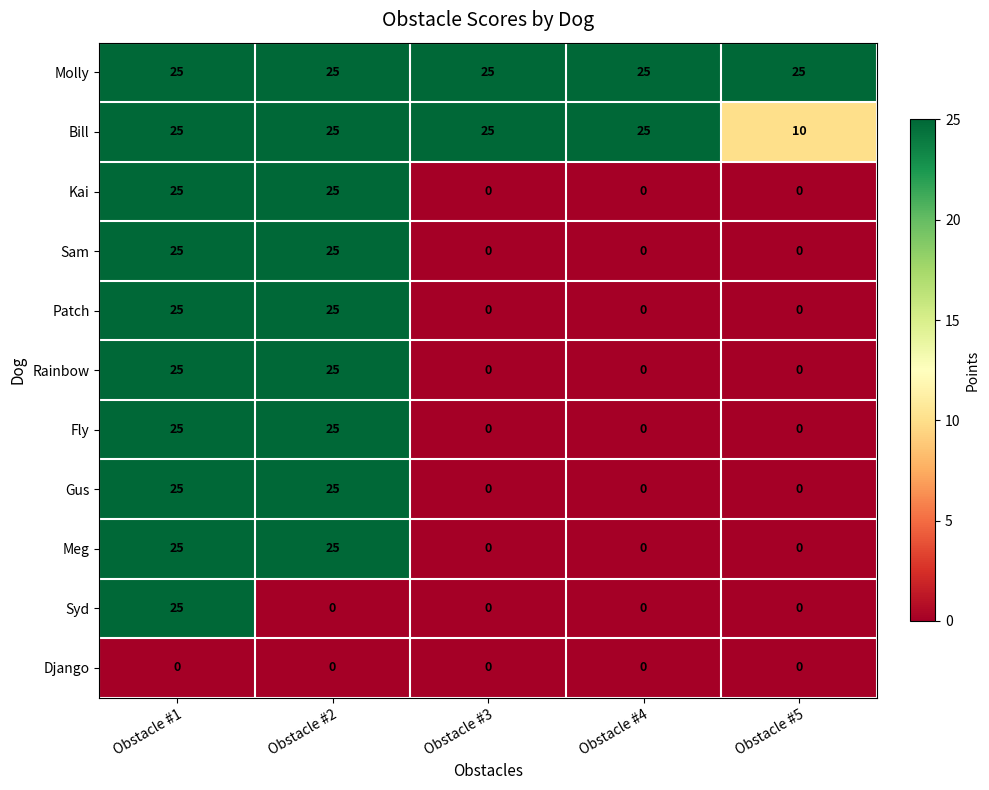

True or false: Molly has a value of 36 at Obstacle #1.

False